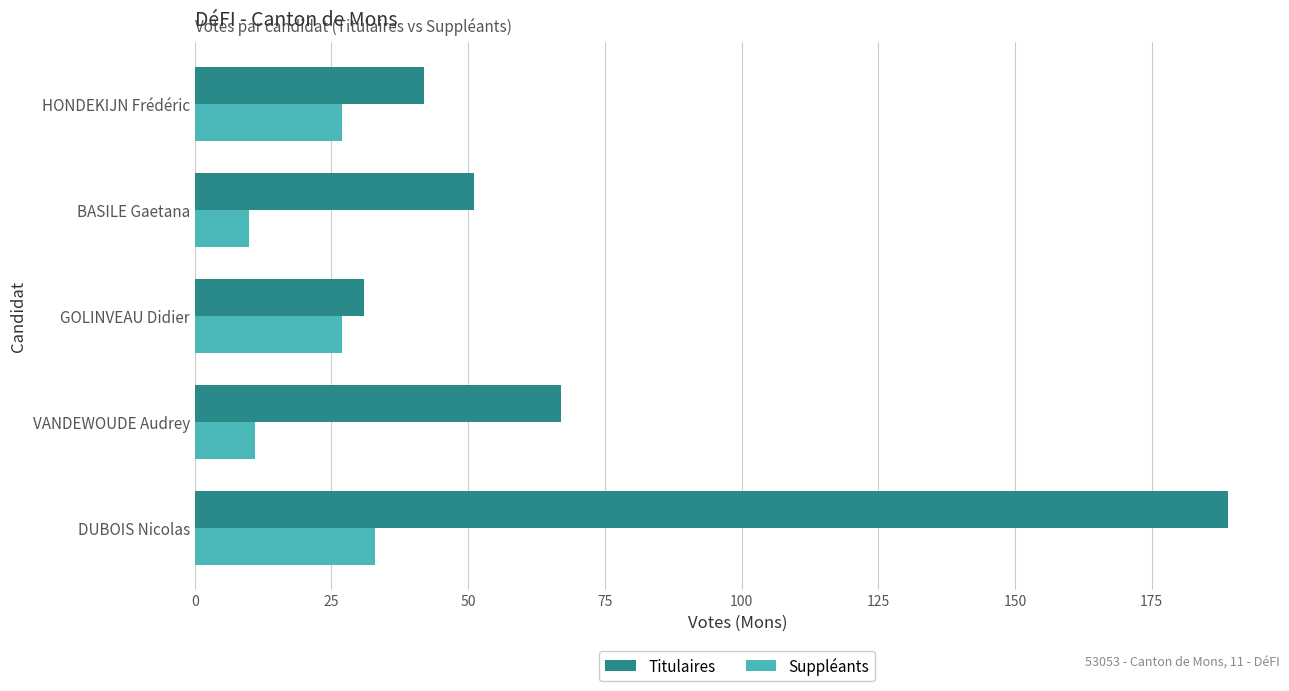

Is it true that Titulaires equals 46 at VANDEWOUDE Audrey?

False